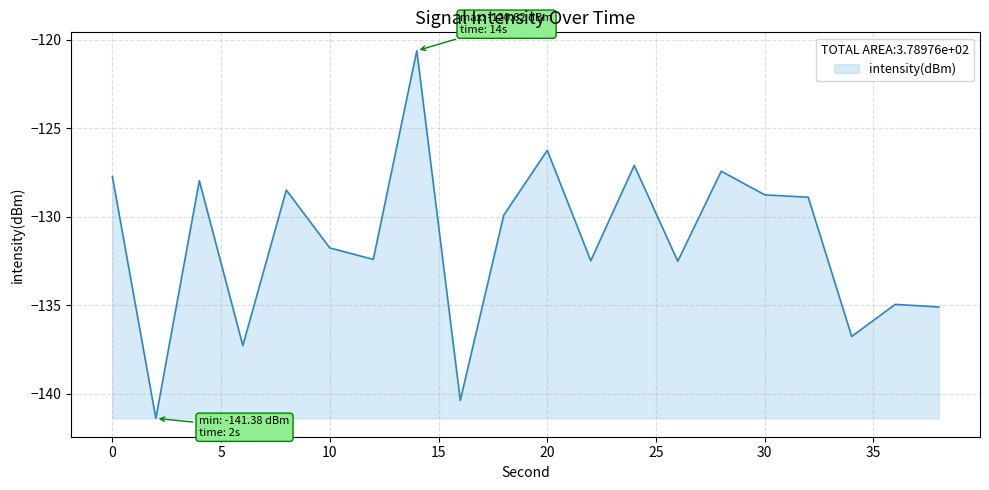

What is the difference between the maximum and minimum values?

20.8